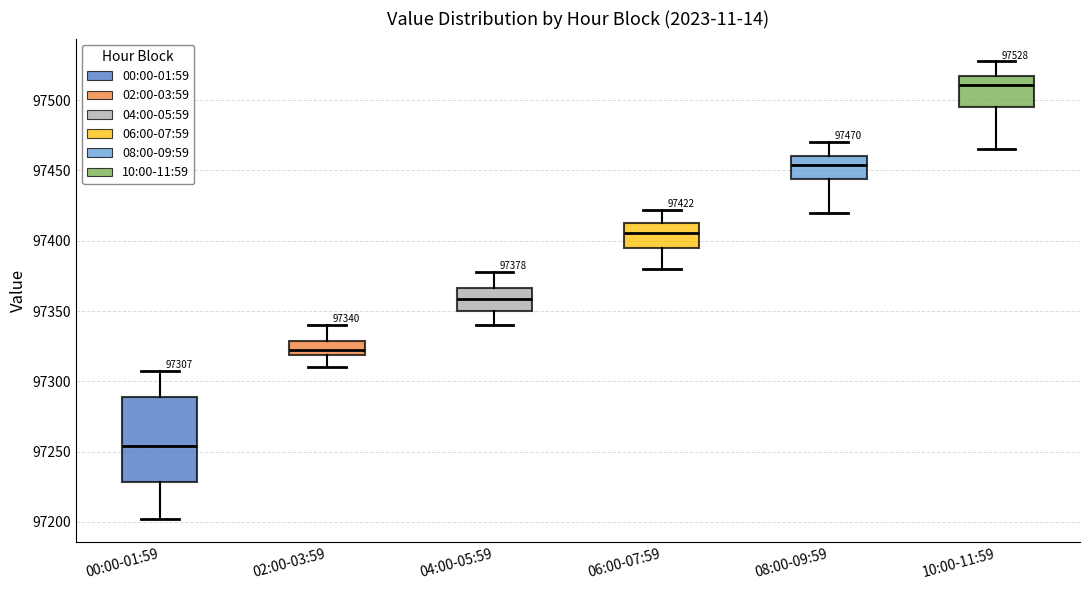

Comparing the boxes themselves (not the whiskers), which one is the tallest?

00:00-01:59